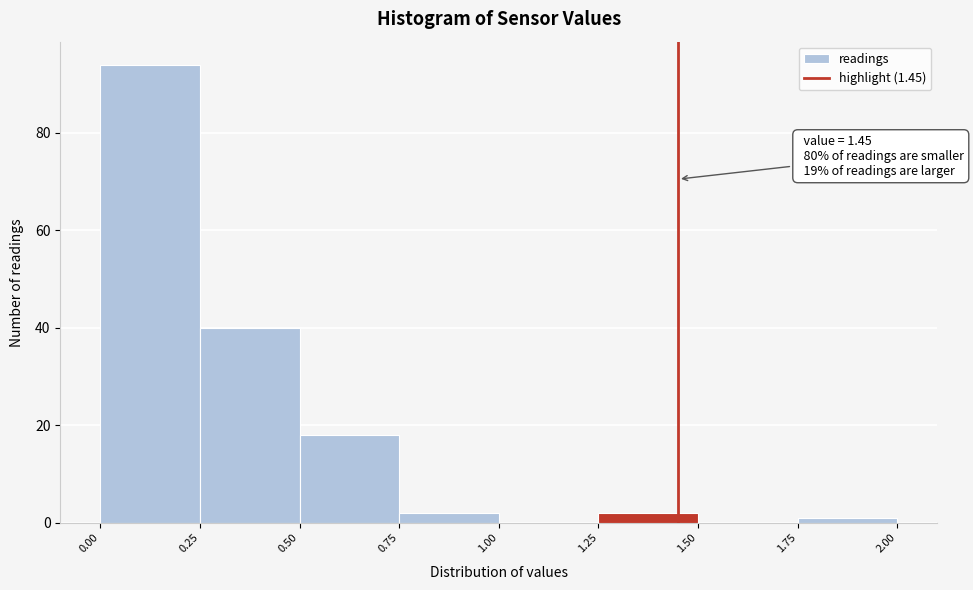

Which range on the x-axis has the tallest bar?

0.00 to 0.25